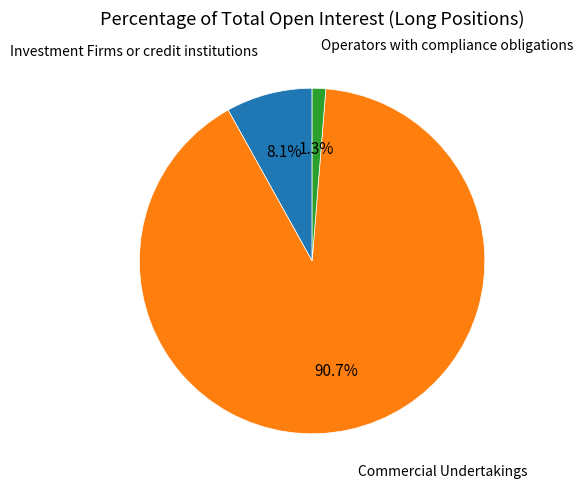

Is there any slice that represents more than half of the pie?

Yes